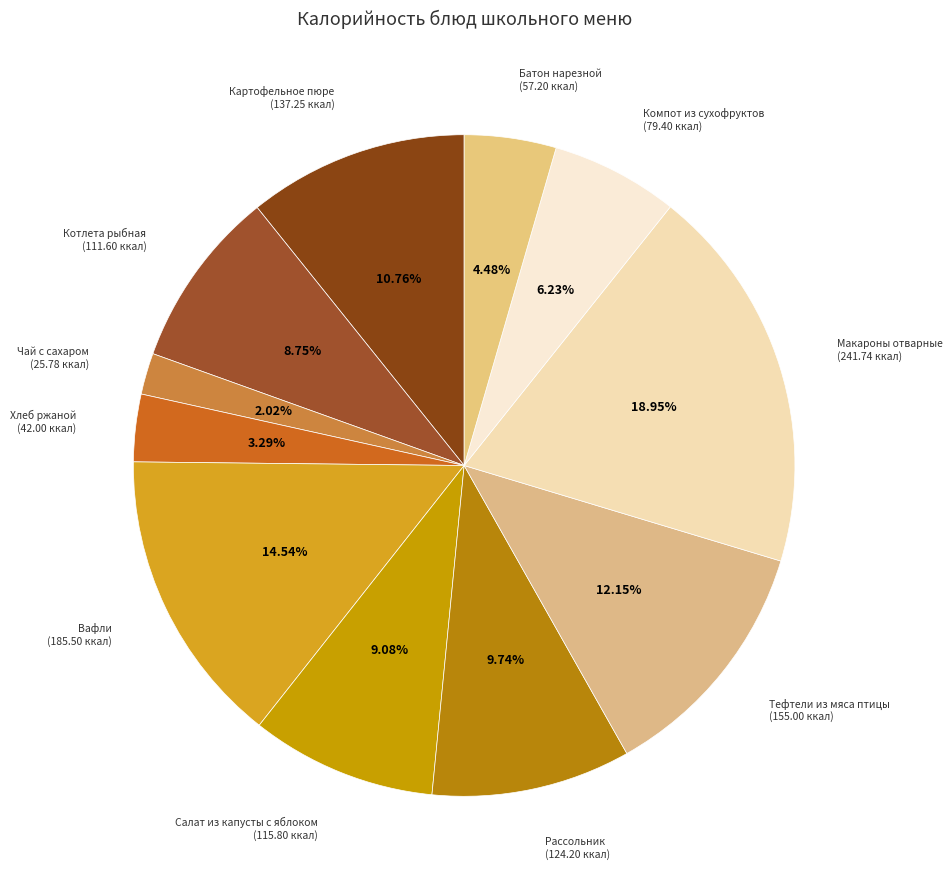

Count the number of slices in the pie.

11